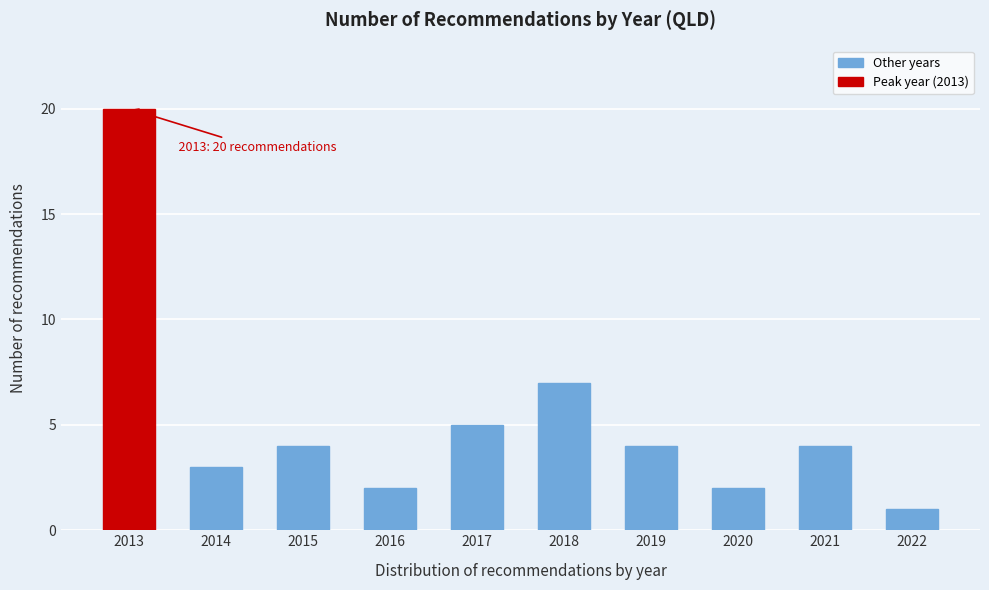

Reading left to right, extract all data points from this chart.

2013=20	2014=3	2015=4	2016=2	2017=5	2018=7	2019=4	2020=2	2021=4	2022=1